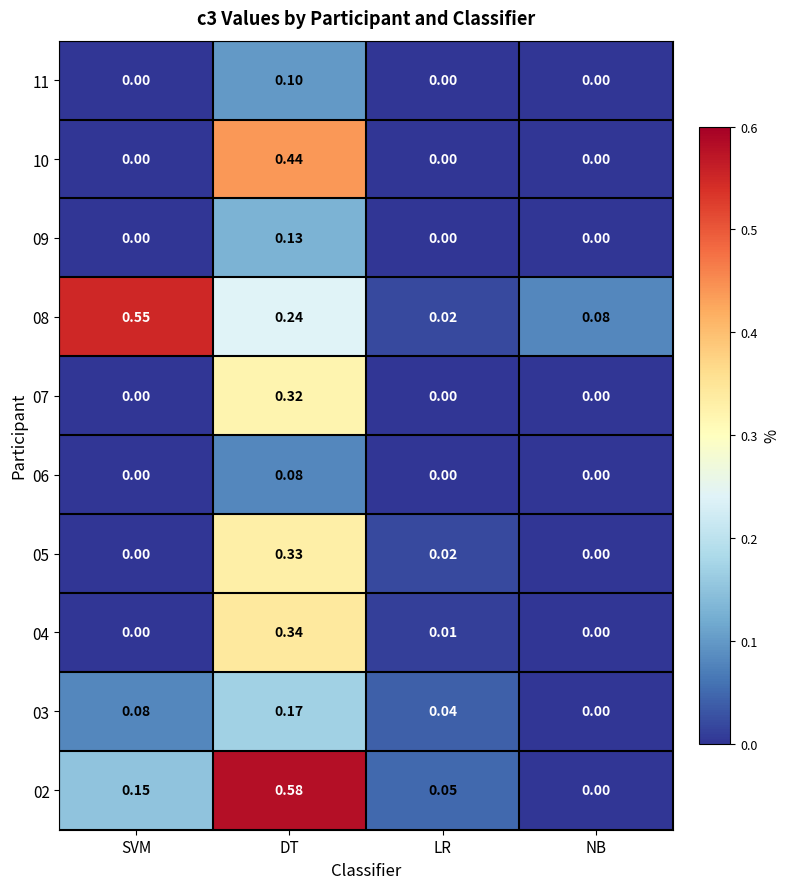

At which category is the sum across all series the highest?

DT